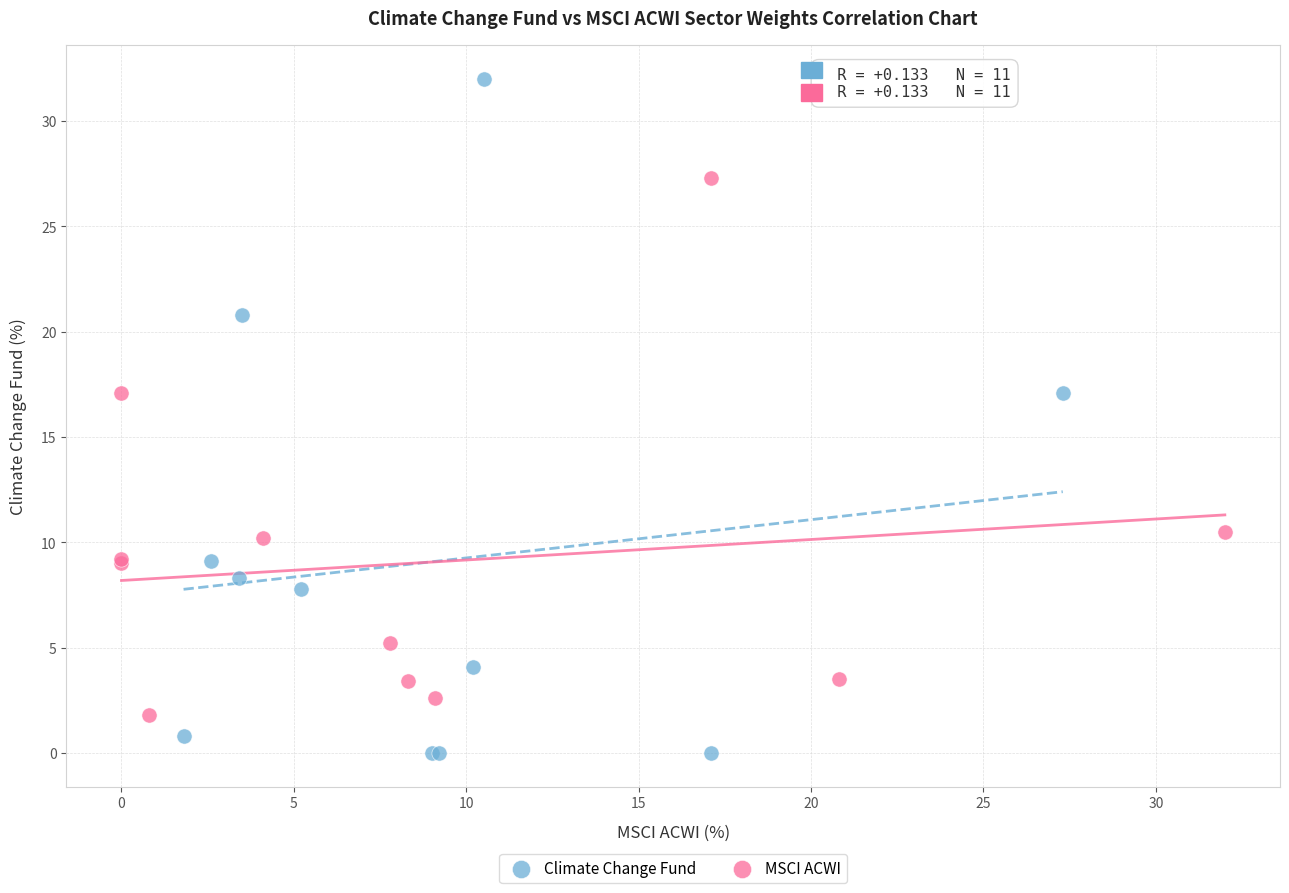

Which series reaches the maximum Y coordinate?

Climate Change Fund